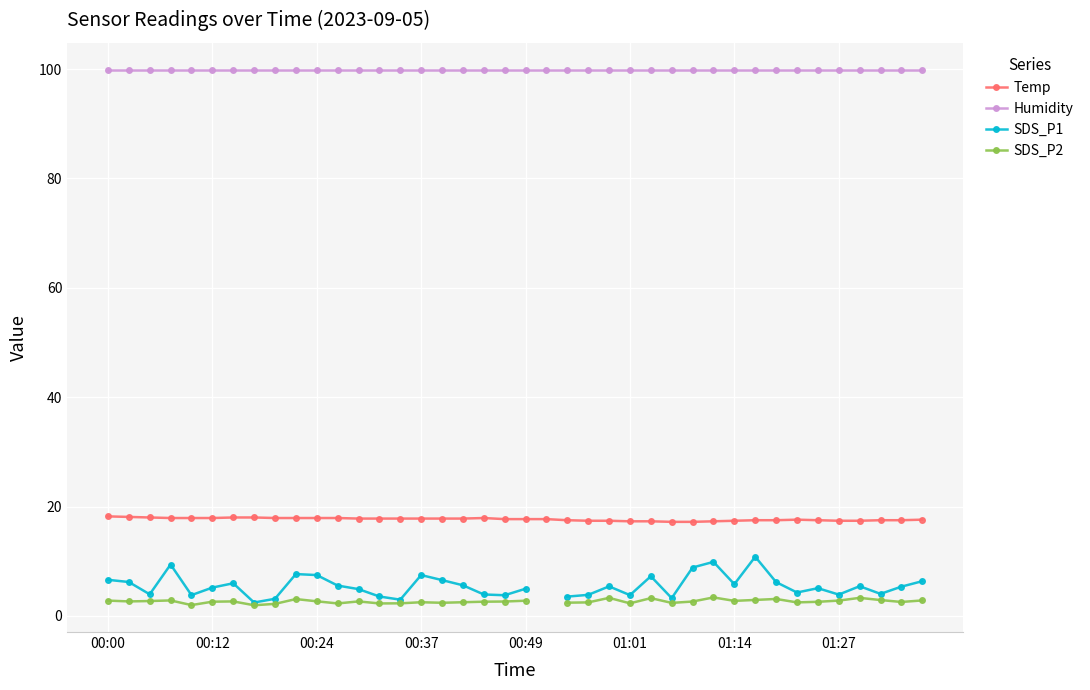

How many series are shown in this chart?

4